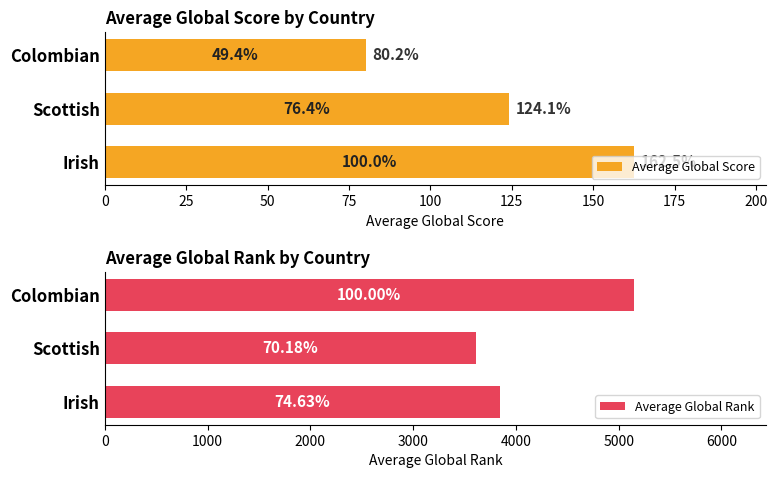

Which series has the largest range (max minus min)?

Average Global Rank